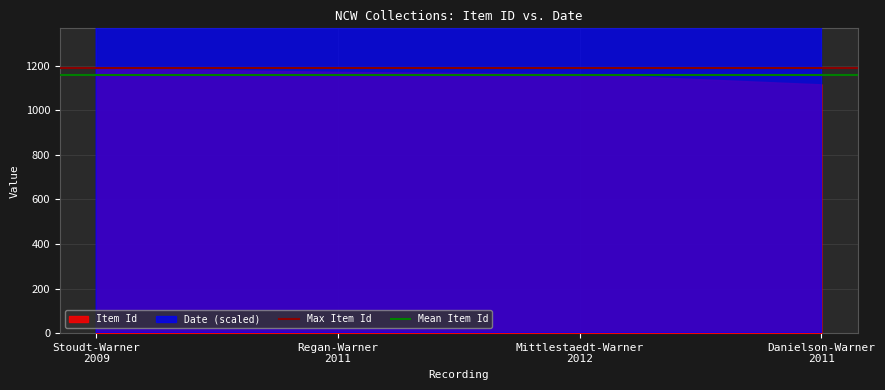

The value of Max Item Id at Regan-Warner
2011 is 669.6. True or false?

False